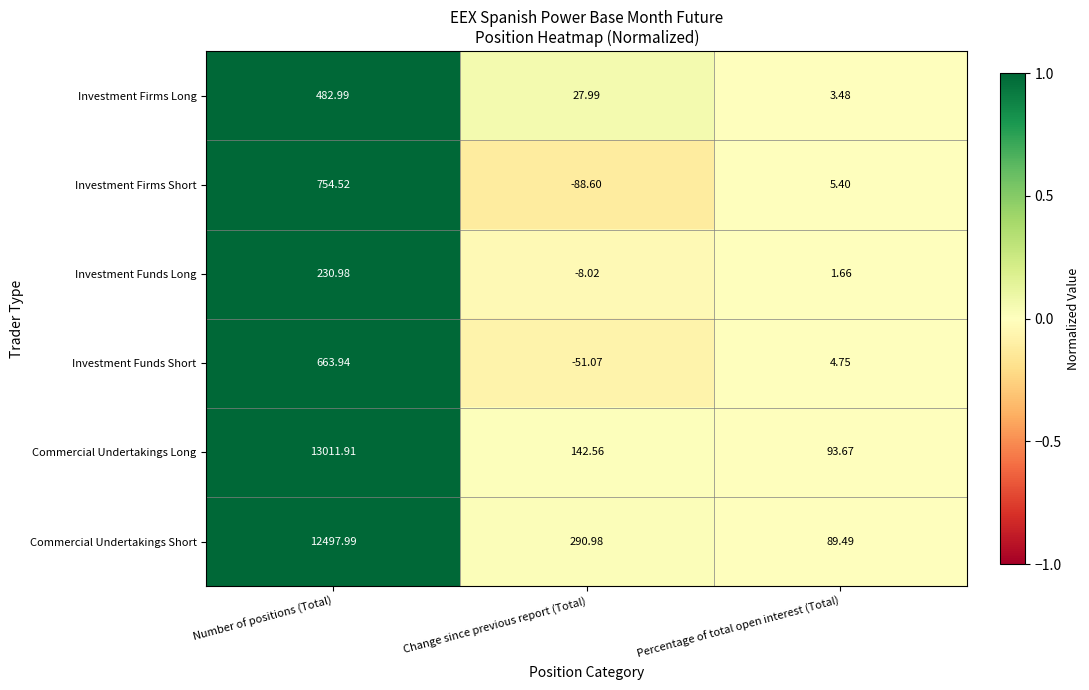

Which category has the lowest value across all series?

Change since previous report (Total)